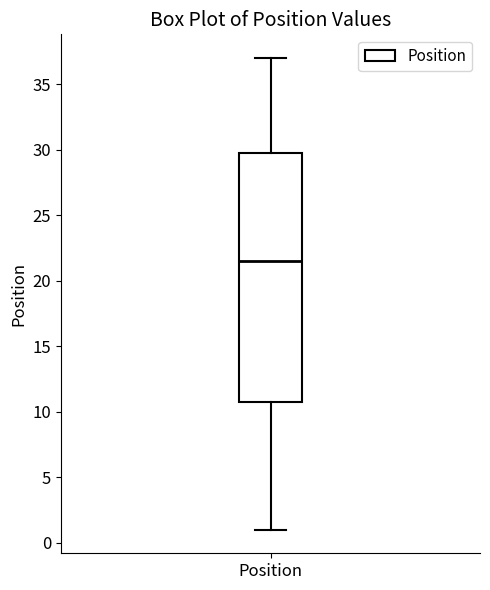

Transcribe this box plot: give where the median line is, the range the box spans, and where the two whiskers end, as read against the y-axis. The values are not printed on the chart, so give them approximately, as read against the axis.

median 21.5, box 11.0 to 30.0, whiskers 1.0 to 37.0